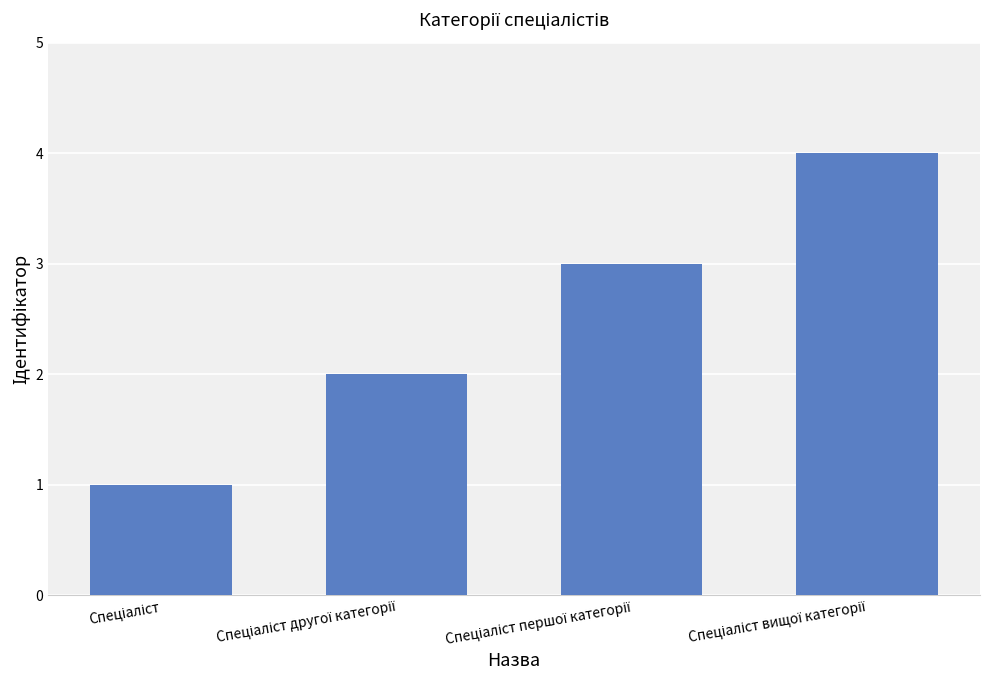

What is the sum of all values?

10